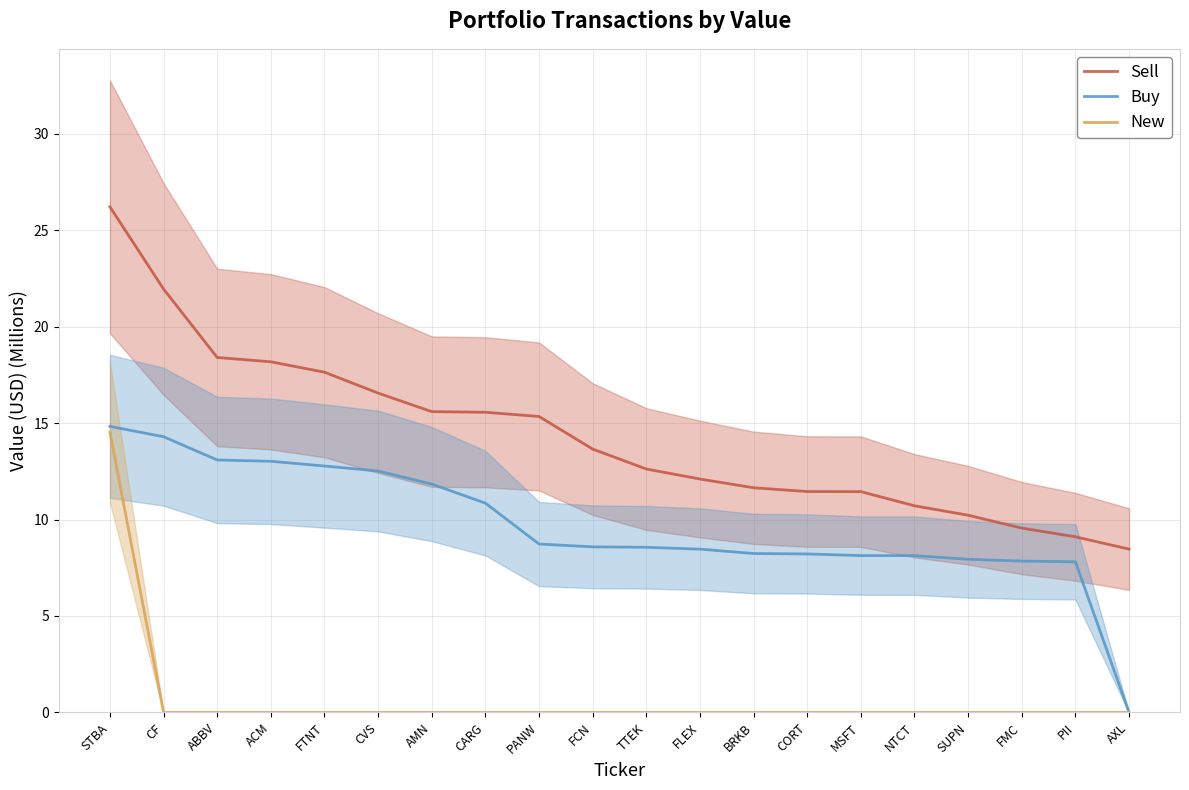

True or false: New has a value of 0.0 at FMC.

True